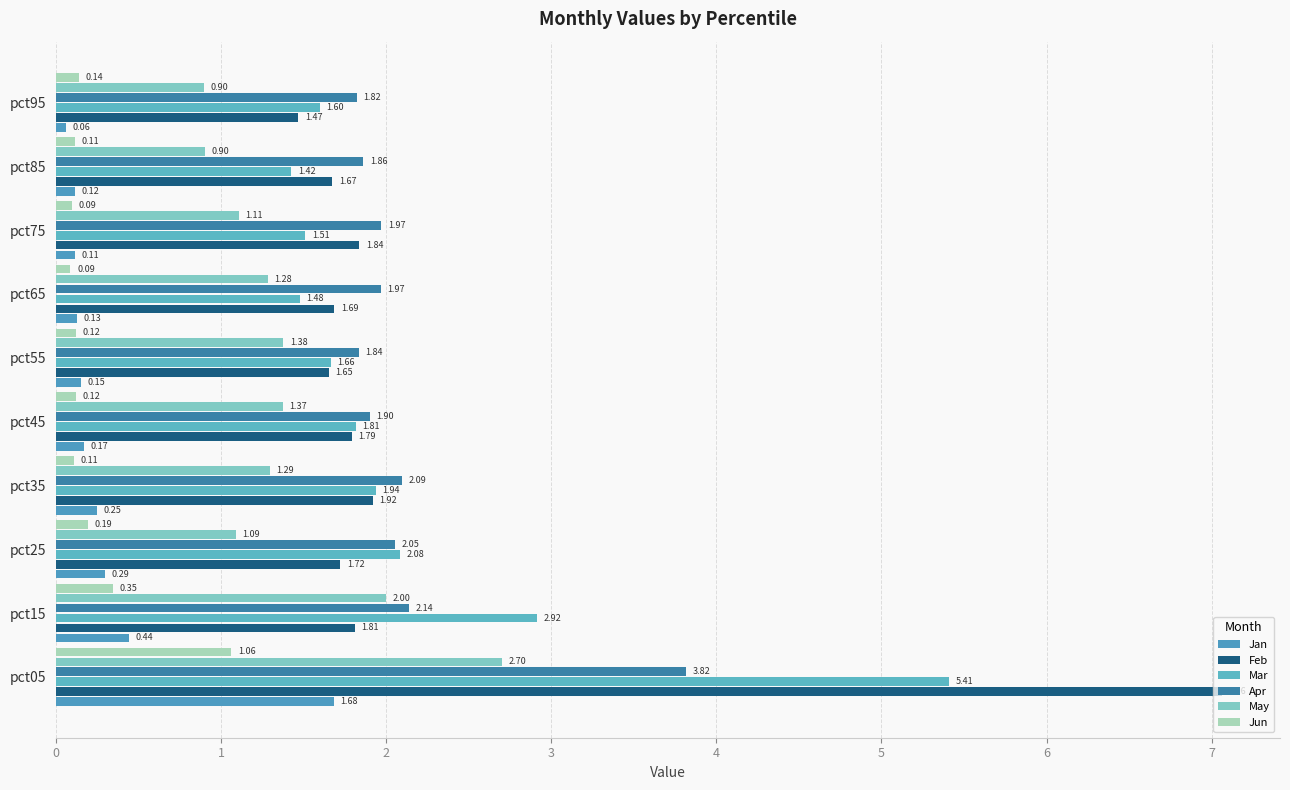

Reading left to right, what are all the values shown in this chart?

Jan: 1.7	0.4	0.3	0.2	0.2	0.2	0.1	0.1	0.1	0.1
Feb: 7.1	1.8	1.7	1.9	1.8	1.7	1.7	1.8	1.7	1.5
Mar: 5.4	2.9	2.1	1.9	1.8	1.7	1.5	1.5	1.4	1.6
Apr: 3.8	2.1	2.1	2.1	1.9	1.8	2.0	2.0	1.9	1.8
May: 2.7	2.0	1.1	1.3	1.4	1.4	1.3	1.1	0.9	0.9
Jun: 1.1	0.3	0.2	0.1	0.1	0.1	0.1	0.1	0.1	0.1